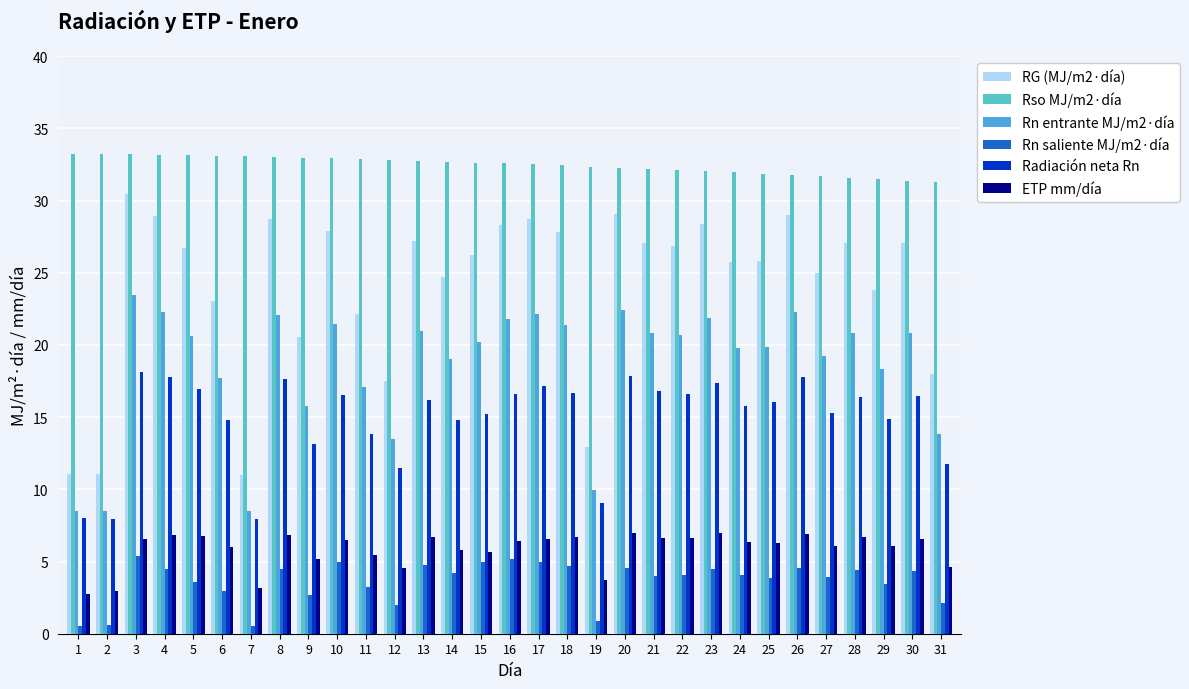

The value of Rn entrante MJ/m2·día at 26 is 22.3. True or false?

True